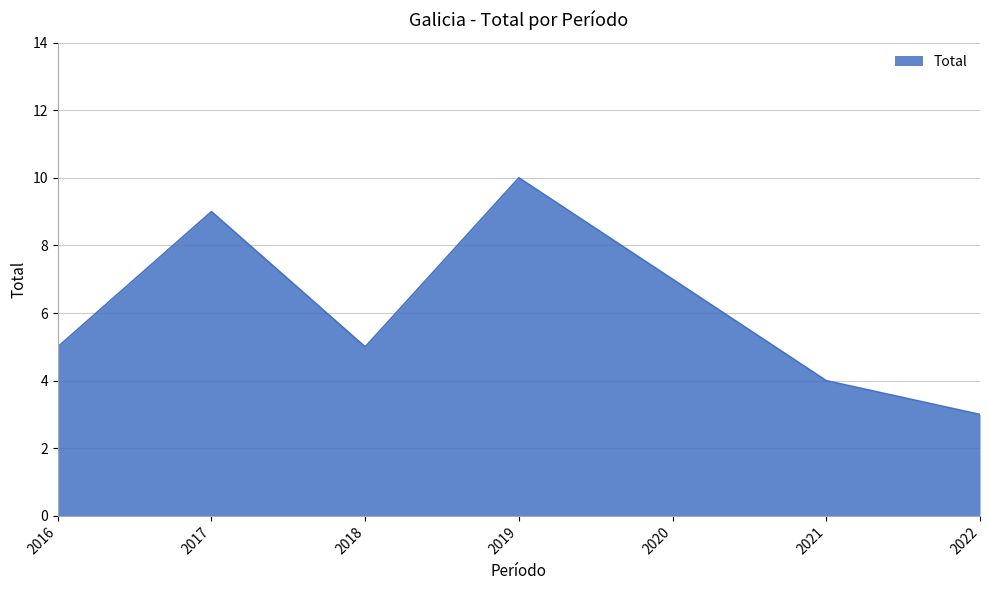

Does the chart have visible grid lines?

Yes